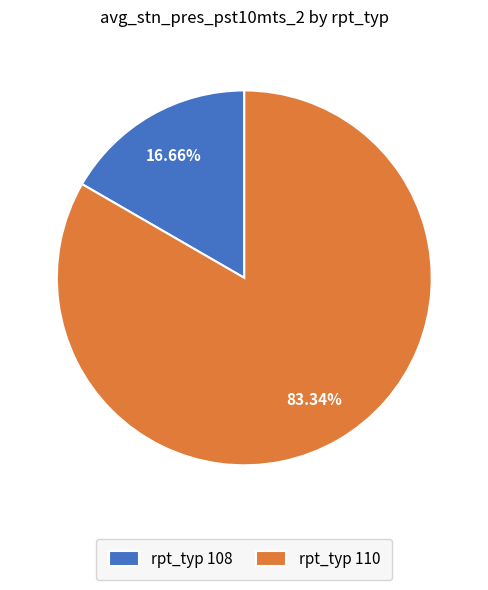

Which slice is the smallest?

rpt_typ 108